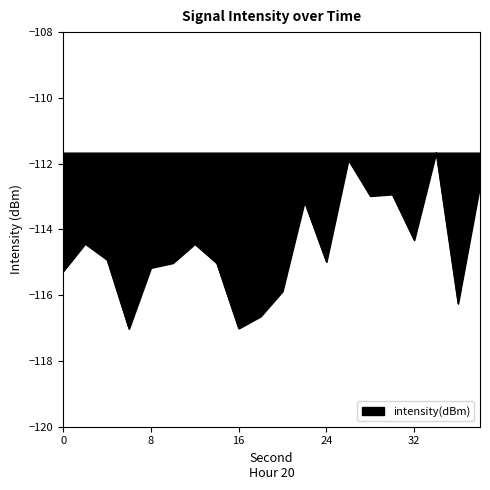

What is the difference between the maximum and minimum values?

5.4